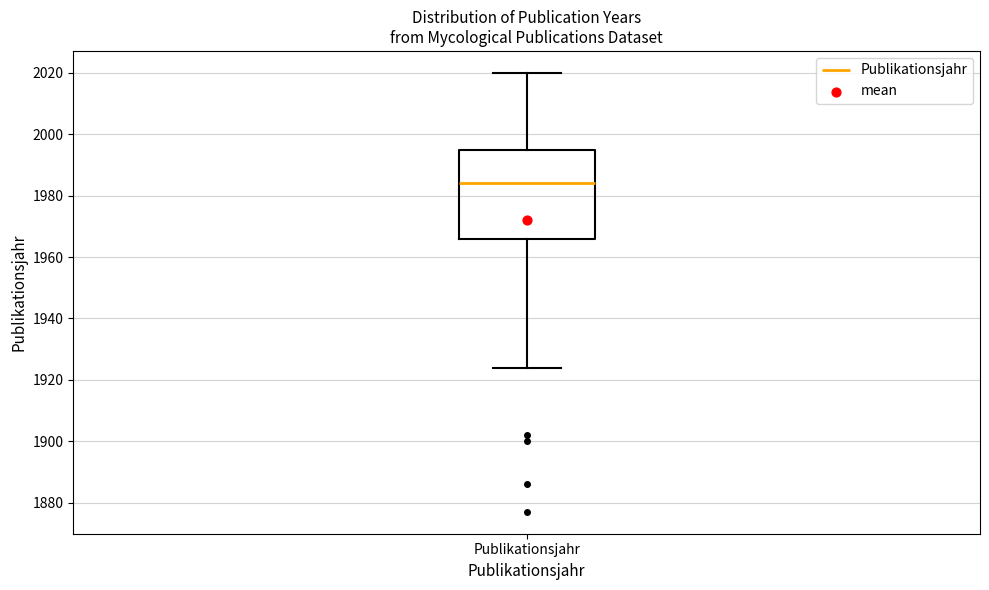

Transcribe this box plot: give where the median line is, the range the box spans, and where the two whiskers end, as read against the y-axis. The values are not printed on the chart, so give them approximately, as read against the axis.

median 1984, box 1966 to 1996, whiskers 1924 to 2020